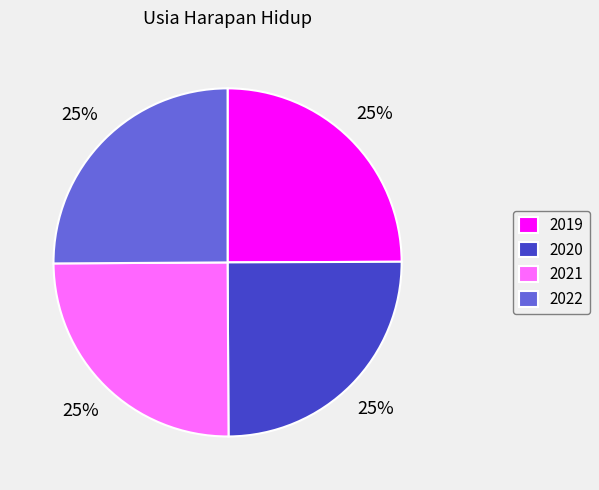

Is there a majority slice in this chart?

No